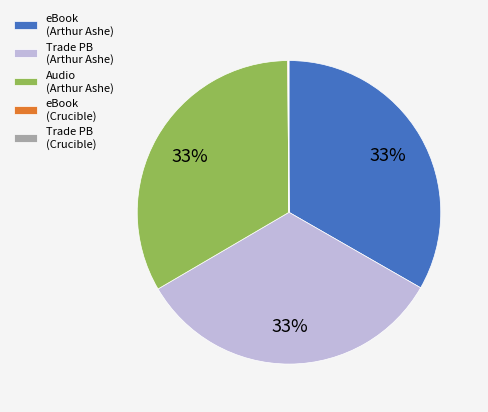

Is eBook (Arthur Ashe) the majority of the pie?

No